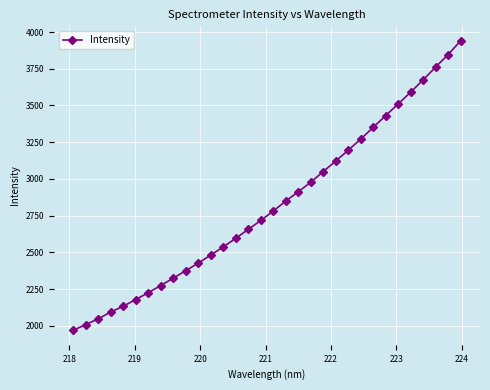

What is the maximum value shown in the chart?

3940.4